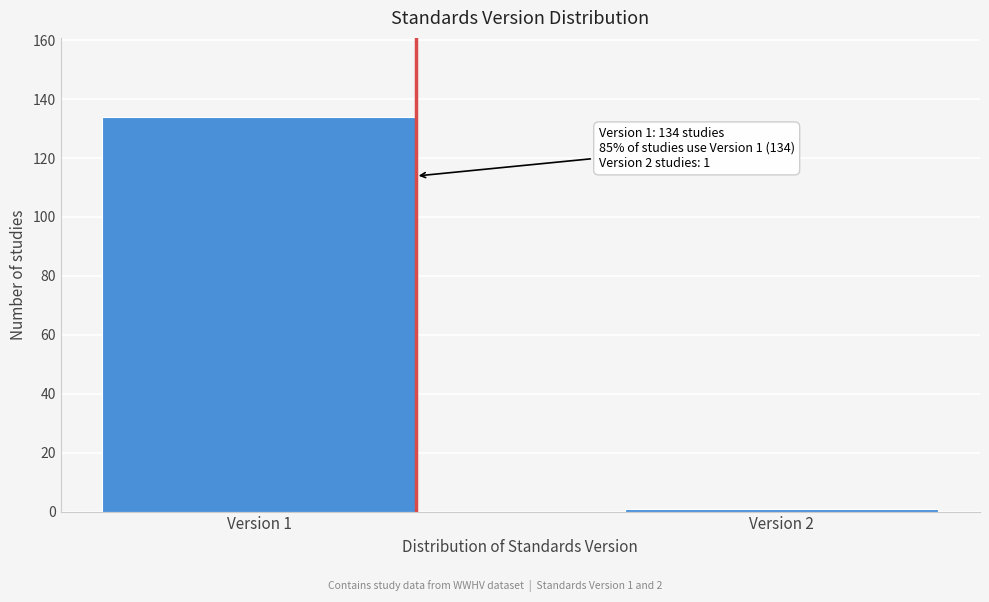

Reading left to right, transcribe all the data shown in this chart.

Version 1=134	Version 2=1